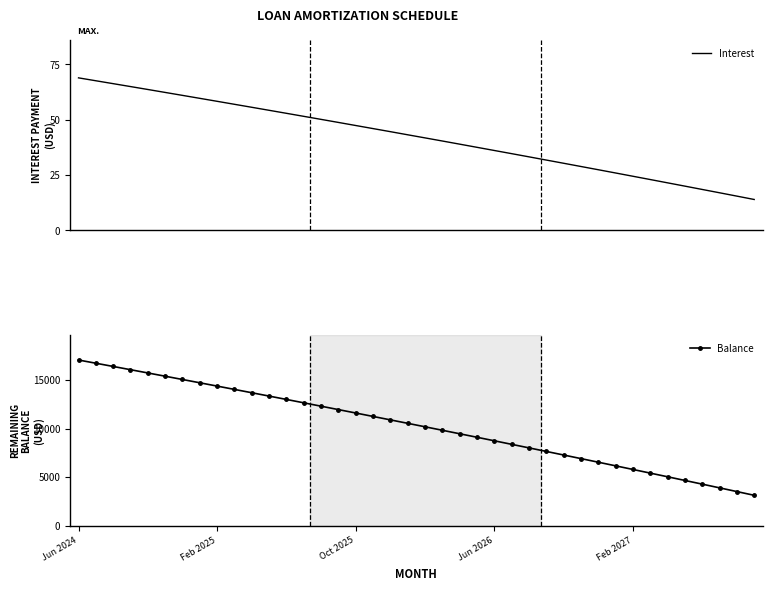

True or false: Balance and Interest intersect in this chart.

False